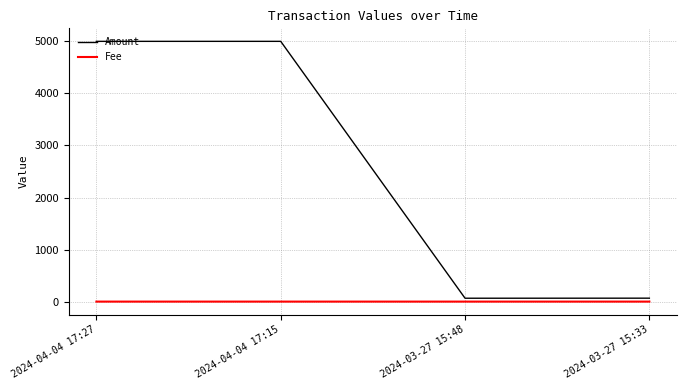

What are all the series names shown in the legend?

Amount, Fee